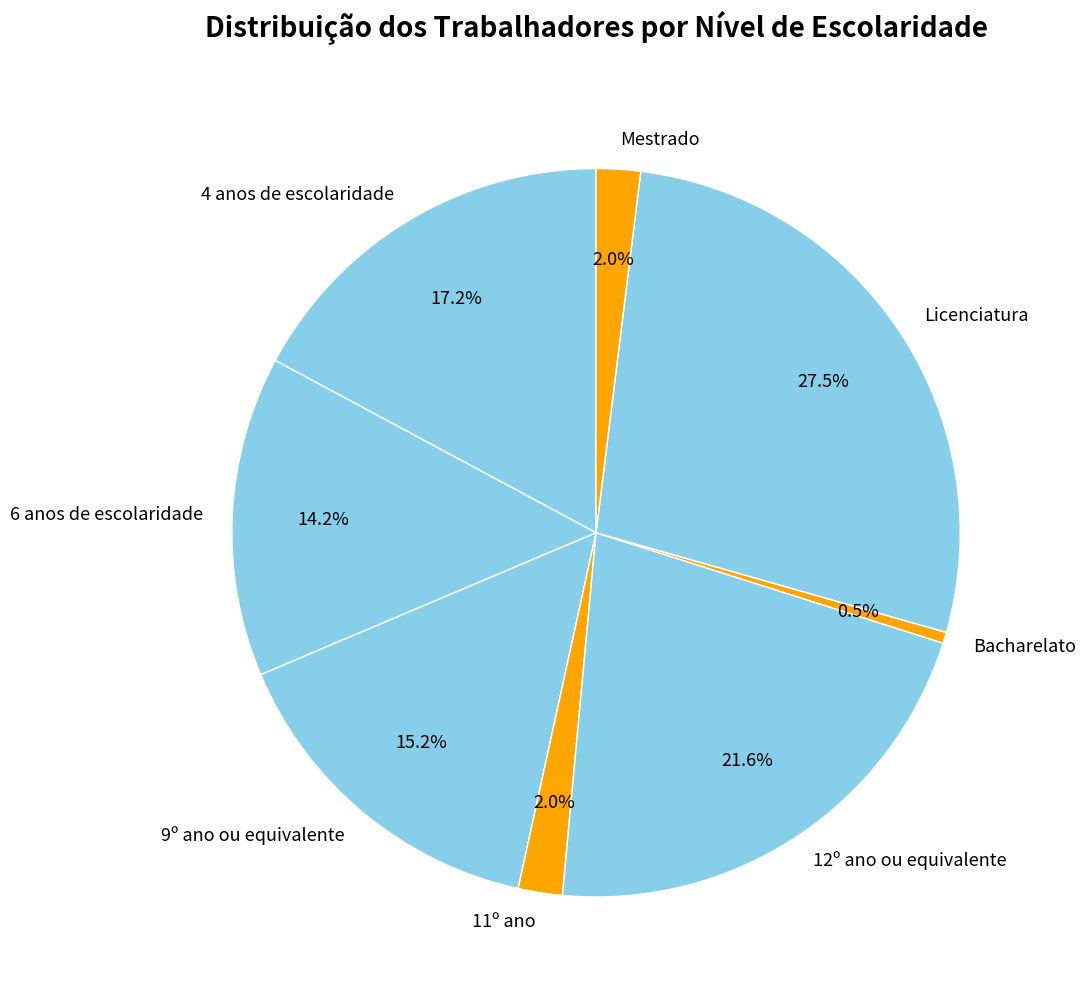

Between 9º ano ou equivalente and 11º ano, which is larger?

9º ano ou equivalente